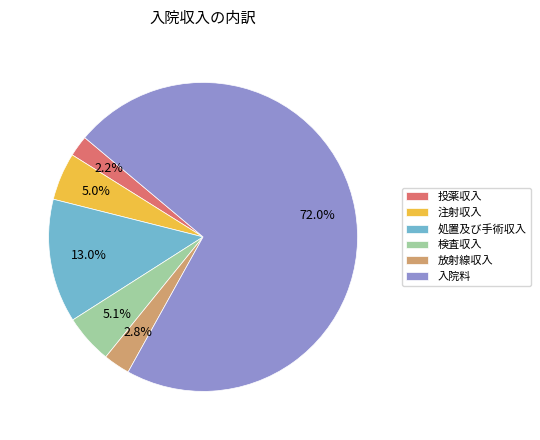

To the nearest percent, what is the average slice percentage?

17%